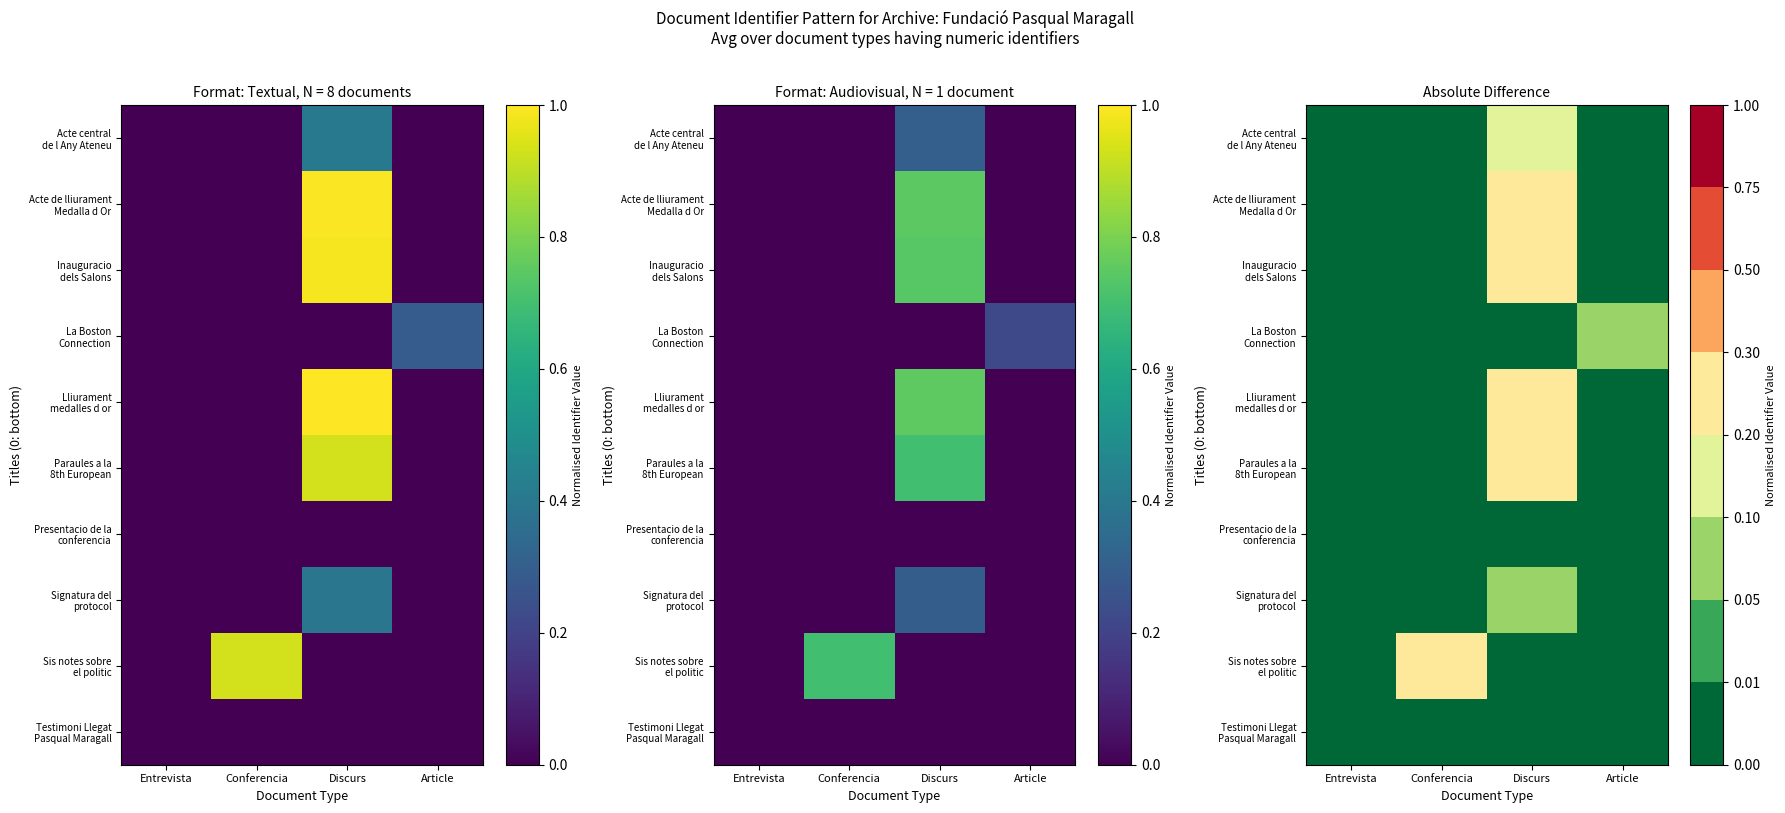

True or false: Testimoni Llegat Pasqual Maragall has a value of 0.0 at Discurs.

True